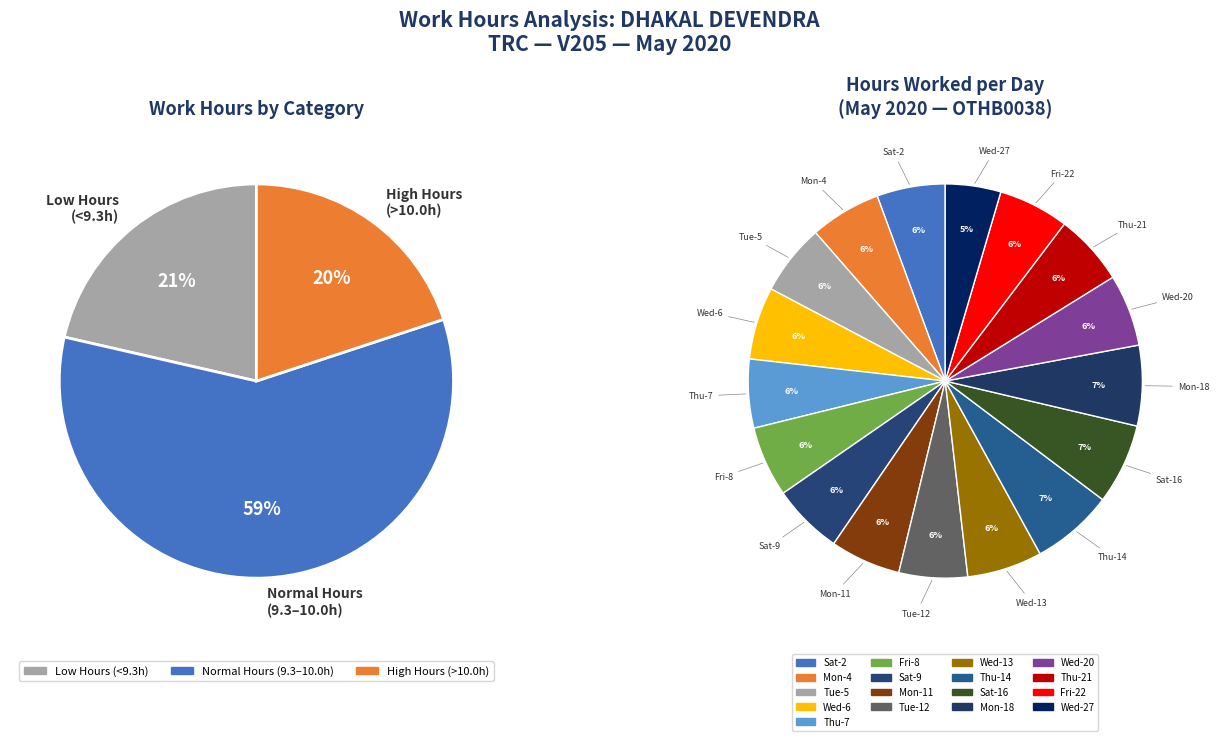

Combined, do Wed-6 and Mon-4 account for over 50%?

No